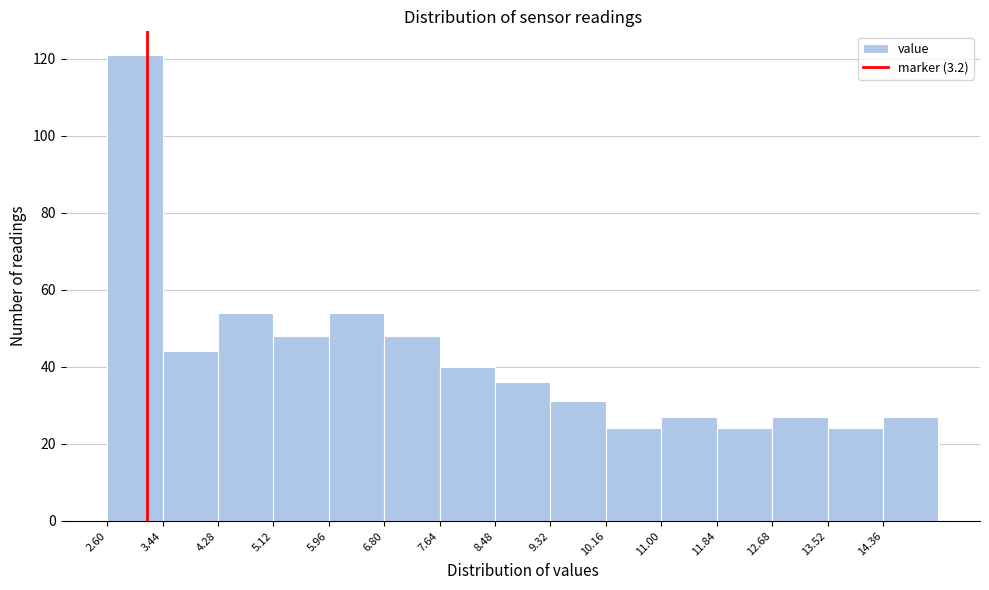

Reading left to right, list every bar in this chart as the range it spans on the x-axis followed by its height. Neither the bar edges nor the heights are printed on the chart, so give them approximately, as read against the axes.

2.60 to 3.44: 122
3.44 to 4.28: 44
4.28 to 5.12: 54
5.12 to 5.96: 48
5.96 to 6.80: 54
6.80 to 7.64: 48
7.64 to 8.48: 40
8.48 to 9.32: 36
9.32 to 10.16: 32
10.16 to 11.00: 24
11.00 to 11.84: 28
11.84 to 12.68: 24
12.68 to 13.52: 28
13.52 to 14.36: 24
14.36 to 15.20: 28